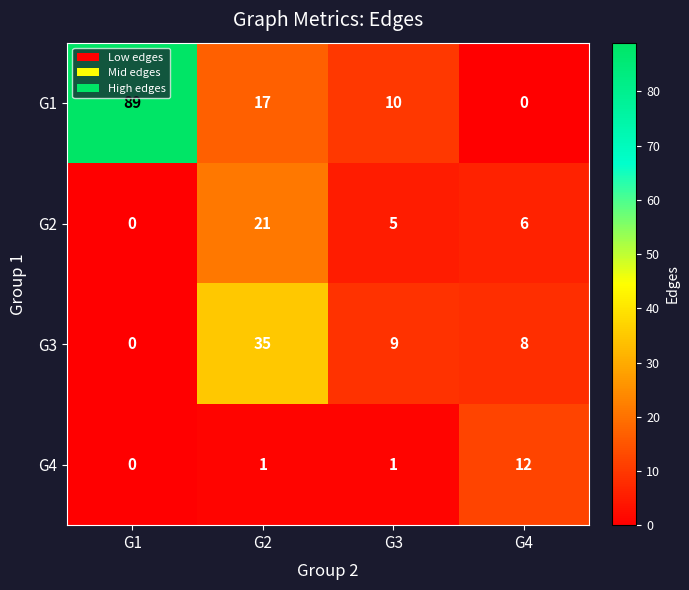

At which category is the sum across all series the highest?

G1